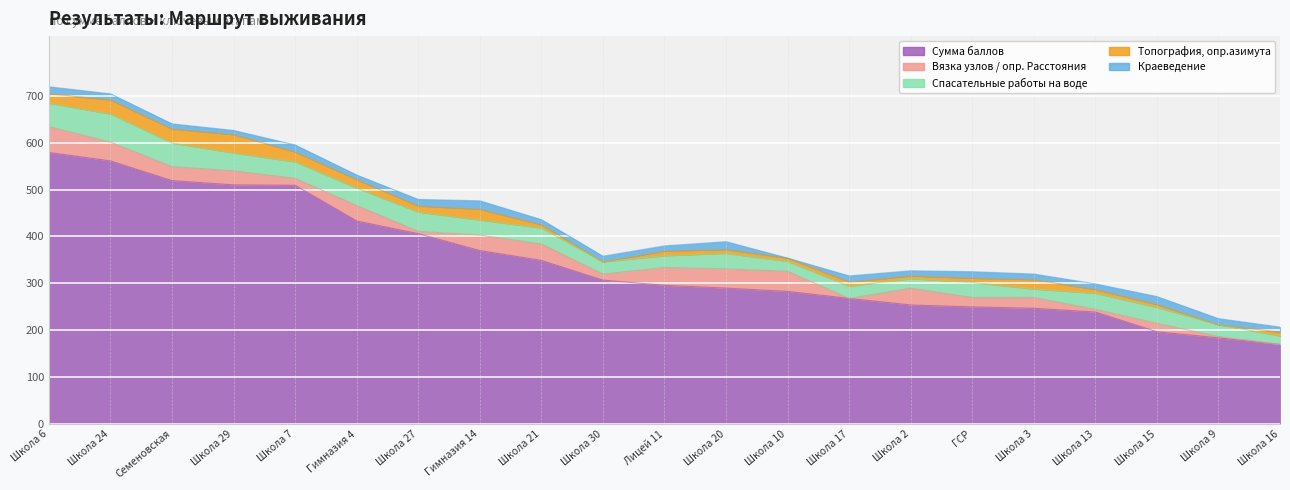

Reading left to right, list all the values displayed in this chart.

Сумма баллов: Школа 6=579	Школа 24=561	Семеновская=519	Школа 29=510	Школа 7=509	Гимназия 4=433	Школа 27=406	Гимназия 14=370	Школа 21=349	Школа 30=307	Лицей 11=296	Школа 20=290	Школа 10=283	Школа 17=268	Школа 2=254	ГСР=250	Школа 3=247	Школа 13=239	Школа 15=197	Школа 9=184	Школа 16=170
Вязка узлов / опр. Расстояния: Школа 6=55	Школа 24=40	Семеновская=30	Школа 29=30	Школа 7=15	Гимназия 4=33	Школа 27=5	Гимназия 14=33	Школа 21=35	Школа 30=13	Лицей 11=38	Школа 20=41	Школа 10=43	Школа 17=0	Школа 2=36	ГСР=20	Школа 3=23	Школа 13=6	Школа 15=18	Школа 9=3	Школа 16=0
Спасательные работы на воде: Школа 6=50	Школа 24=60	Семеновская=50	Школа 29=38	Школа 7=35	Гимназия 4=37	Школа 27=41	Гимназия 14=32	Школа 21=34	Школа 30=26	Лицей 11=25	Школа 20=33	Школа 10=21	Школа 17=26	Школа 2=20	ГСР=32	Школа 3=18	Школа 13=34	Школа 15=34	Школа 9=25	Школа 16=18
Топография, опр.азимута: Школа 6=20	Школа 24=30	Семеновская=30	Школа 29=39	Школа 7=21	Гимназия 4=18	Школа 27=13	Гимназия 14=23	Школа 21=7	Школа 30=0	Лицей 11=10	Школа 20=8	Школа 10=7	Школа 17=9	Школа 2=6	ГСР=9	Школа 3=20	Школа 13=8	Школа 15=6	Школа 9=0	Школа 16=8
Краеведение: Школа 6=15	Школа 24=13	Семеновская=11	Школа 29=9	Школа 7=15	Гимназия 4=10	Школа 27=14	Гимназия 14=18	Школа 21=11	Школа 30=12	Лицей 11=11	Школа 20=17	Школа 10=0	Школа 17=13	Школа 2=11	ГСР=14	Школа 3=12	Школа 13=12	Школа 15=17	Школа 9=13	Школа 16=11